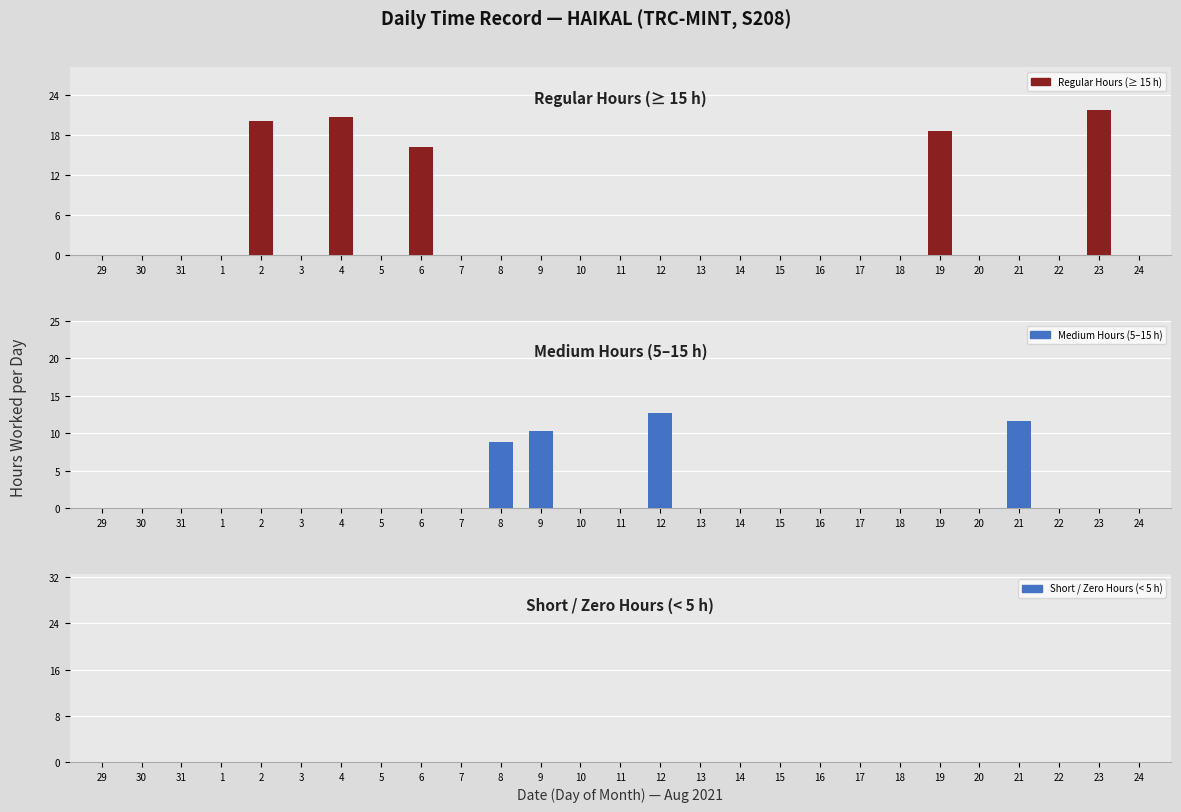

What is the label of the 17th bar from the left?

14